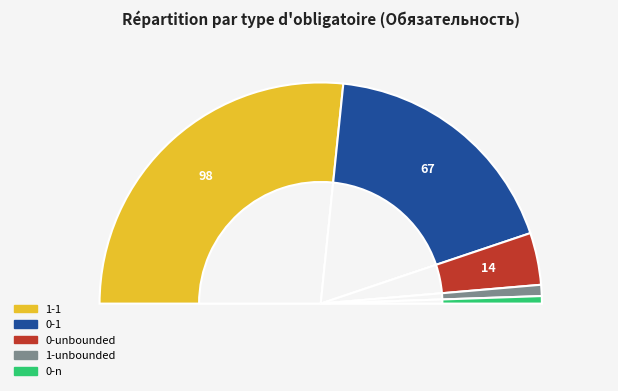

Is there any slice that represents more than half of the pie?

Yes